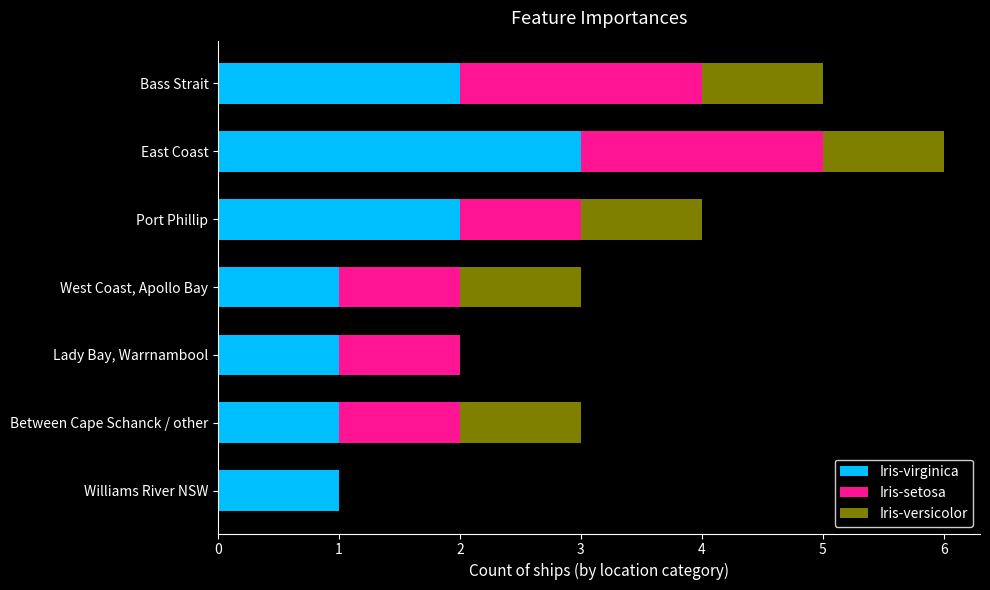

True or false: Iris-virginica has a value of 1 at Lady Bay, Warrnambool.

True